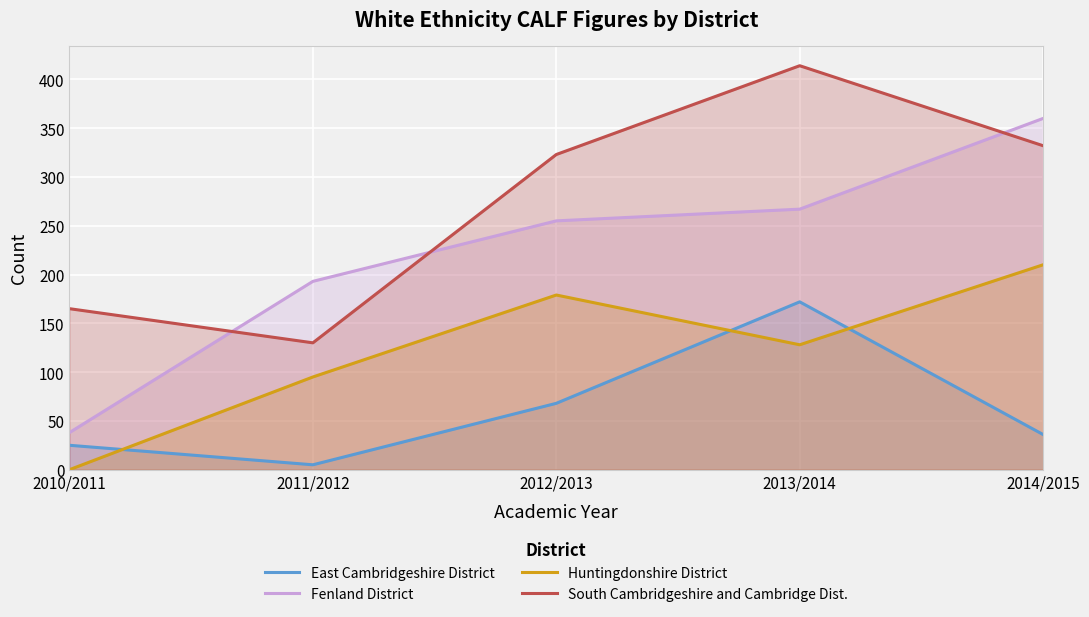

How many lines are shown in the chart?

4